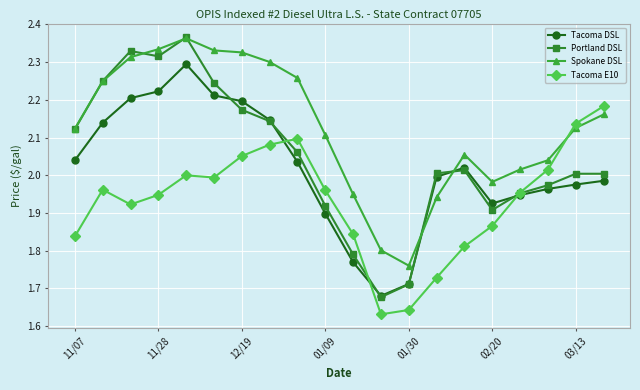

Rank the series by their average value, from lowest to highest.

Tacoma E10, Tacoma DSL, Portland DSL, Spokane DSL